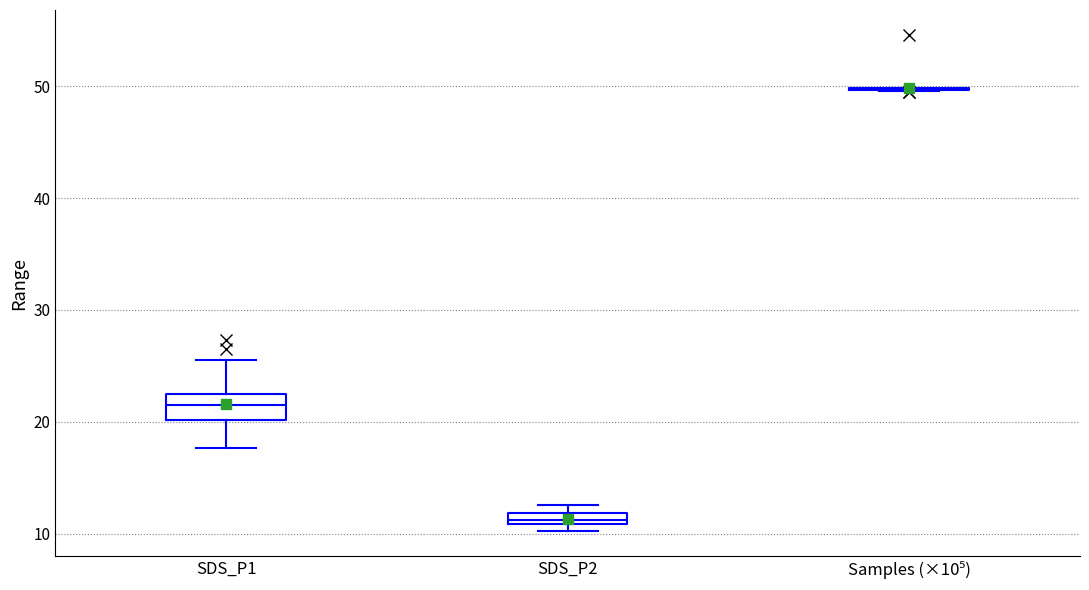

Where does the upper whisker of the box for SDS_P1 end on the y-axis? The values are not printed on the chart, so give them approximately, as read against the axis.

26